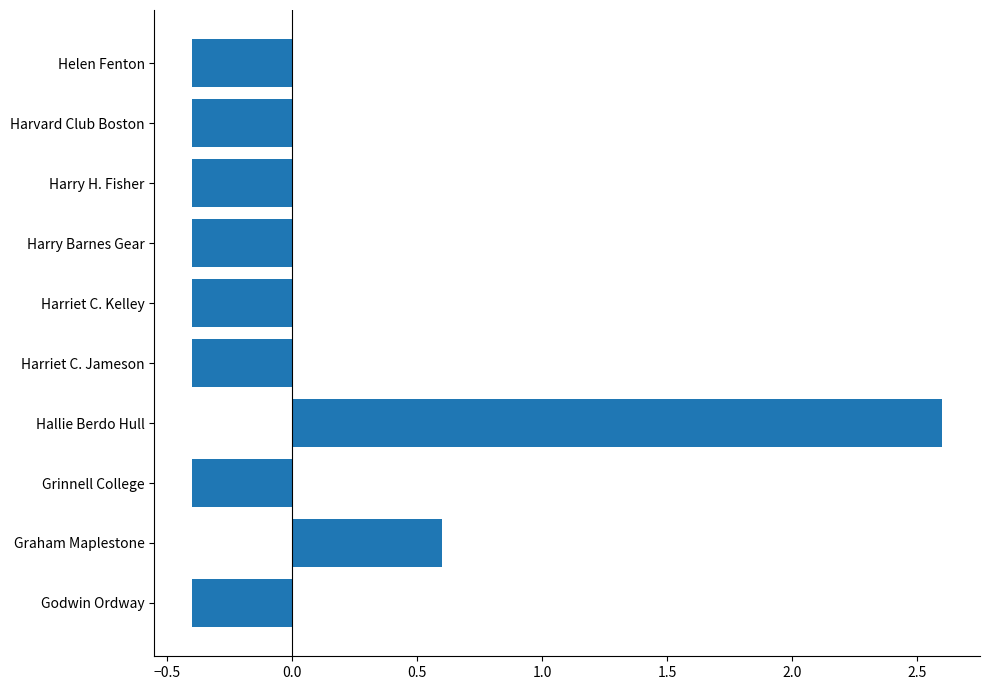

Where is the data nearest to the value 1?

Graham Maplestone